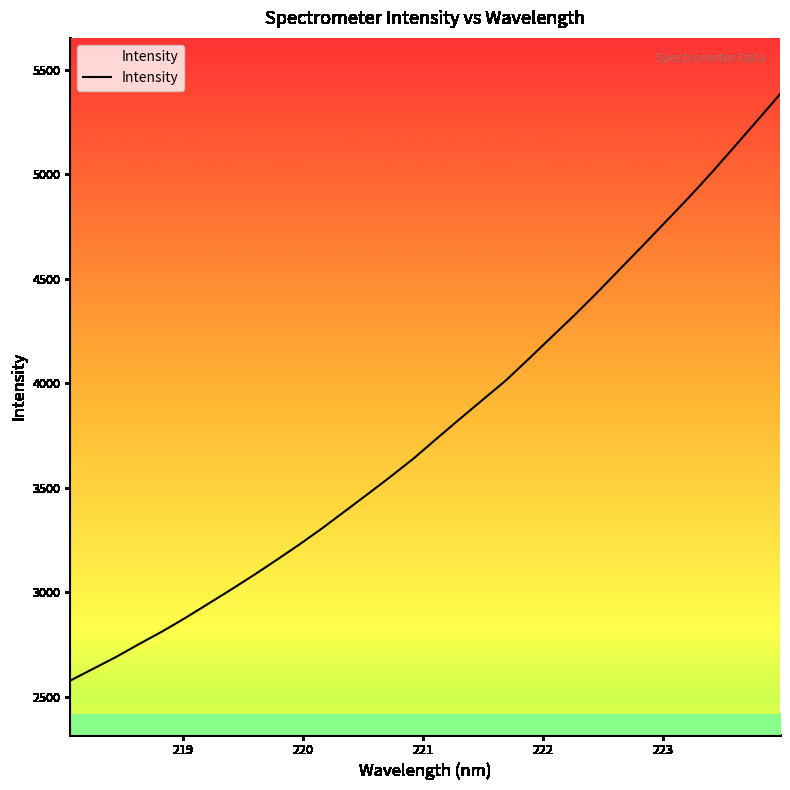

What is the difference between the maximum and minimum values?

2804.1